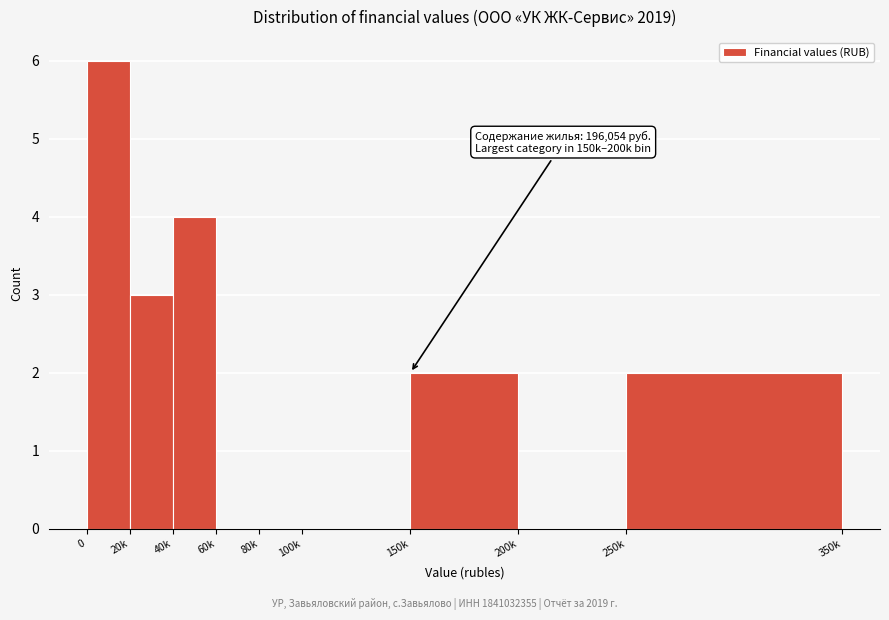

Reading right to left, list all the values displayed in this chart.

250k=2	200k=0	150k=2	100k=0	80k=0	60k=0	40k=4	20k=3	0=6